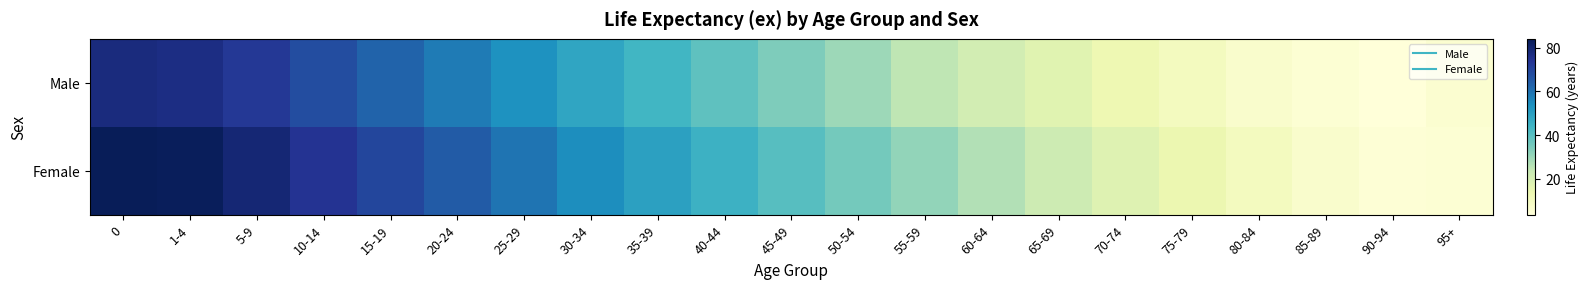

List the series in order of their overall mean, lowest first.

Male, Female